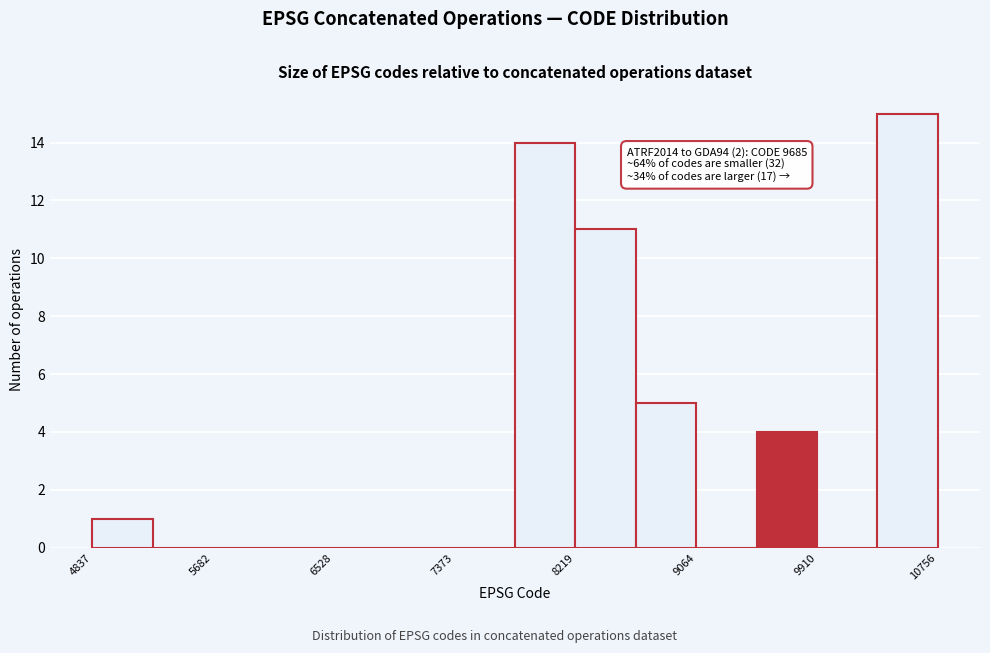

Over which range of the x-axis is the bar tallest?

10300 to 10800